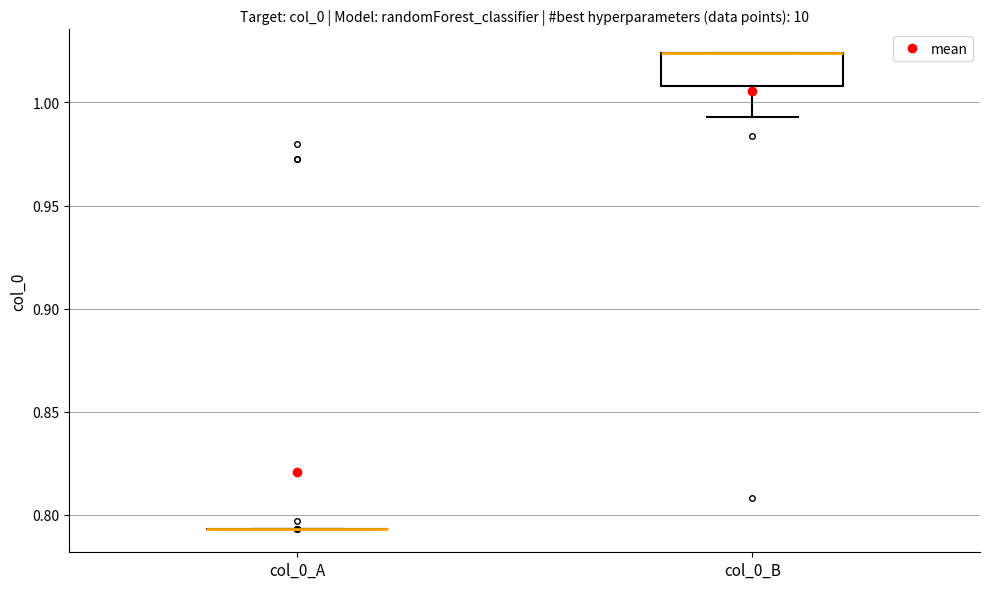

Reading left to right, read every box against the y-axis: the position of its median line, the range the box covers, and the ends of its whiskers. The values are not printed on the chart, so give them approximately, as read against the axis.

col_0_A: box collapsed to a line at 0.795, whiskers 0.795 to 0.795
col_0_B: median 1.025 (drawn on the box's upper edge), box 1.010 to 1.025, whiskers 0.995 to 1.025